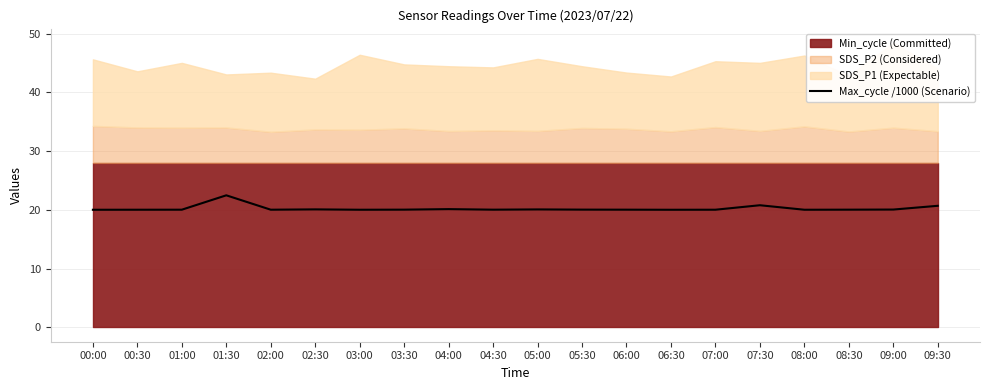

Rank the categories by value from highest to lowest.

01:30, 07:30, 09:30, 04:00, 02:30, 05:00, 09:00, 05:30, 03:30, 08:30, 04:30, 06:00, 01:00, 02:00, 07:00, 00:30, 03:00, 08:00, 00:00, 06:30